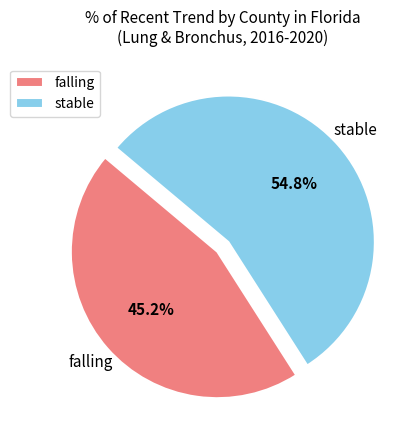

How many slices are in this pie chart?

2